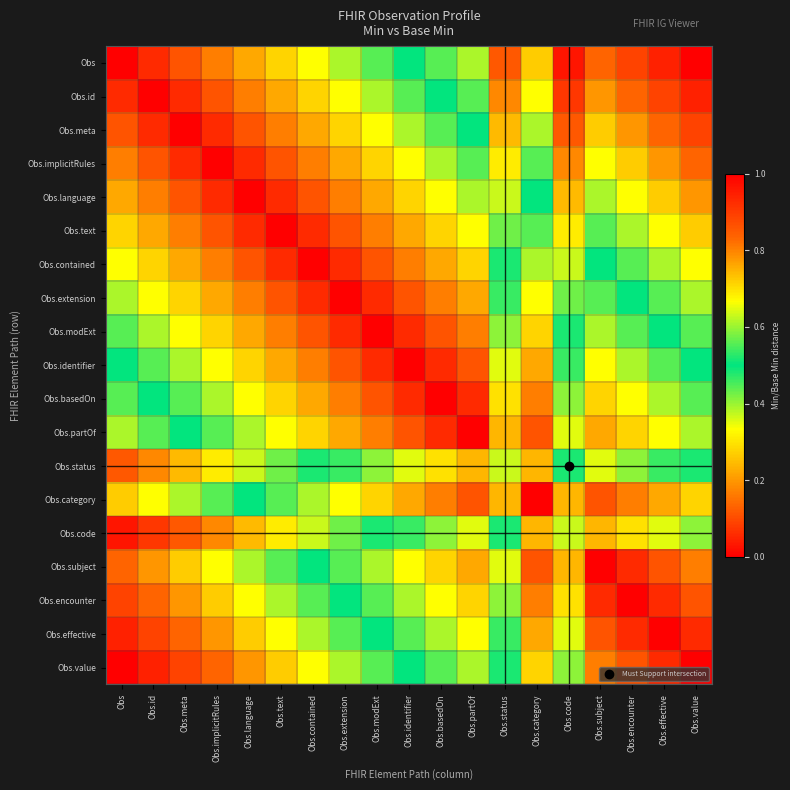

Reading left to right, extract all data points from this chart.

Obs: Obs=0.0	Obs.id=0.1	Obs.meta=0.1	Obs.implicitRules=0.2	Obs.language=0.2	Obs.text=0.3	Obs.contained=0.3	Obs.extension=0.4	Obs.modExt=0.4	Obs.identifier=0.5	Obs.basedOn=0.6	Obs.partOf=0.6	Obs.status=0.9	Obs.category=0.7	Obs.code=1.0	Obs.subject=0.8	Obs.encounter=0.9	Obs.effective=0.9	Obs.value=1.0
Obs.id: Obs=0.1	Obs.id=0.0	Obs.meta=0.1	Obs.implicitRules=0.1	Obs.language=0.2	Obs.text=0.2	Obs.contained=0.3	Obs.extension=0.3	Obs.modExt=0.4	Obs.identifier=0.4	Obs.basedOn=0.5	Obs.partOf=0.6	Obs.status=0.8	Obs.category=0.7	Obs.code=0.9	Obs.subject=0.8	Obs.encounter=0.8	Obs.effective=0.9	Obs.value=0.9
Obs.meta: Obs=0.1	Obs.id=0.1	Obs.meta=0.0	Obs.implicitRules=0.1	Obs.language=0.1	Obs.text=0.2	Obs.contained=0.2	Obs.extension=0.3	Obs.modExt=0.3	Obs.identifier=0.4	Obs.basedOn=0.4	Obs.partOf=0.5	Obs.status=0.7	Obs.category=0.6	Obs.code=0.9	Obs.subject=0.7	Obs.encounter=0.8	Obs.effective=0.8	Obs.value=0.9
Obs.implicitRules: Obs=0.2	Obs.id=0.1	Obs.meta=0.1	Obs.implicitRules=0.0	Obs.language=0.1	Obs.text=0.1	Obs.contained=0.2	Obs.extension=0.2	Obs.modExt=0.3	Obs.identifier=0.3	Obs.basedOn=0.4	Obs.partOf=0.4	Obs.status=0.7	Obs.category=0.6	Obs.code=0.8	Obs.subject=0.7	Obs.encounter=0.7	Obs.effective=0.8	Obs.value=0.8
Obs.language: Obs=0.2	Obs.id=0.2	Obs.meta=0.1	Obs.implicitRules=0.1	Obs.language=0.0	Obs.text=0.1	Obs.contained=0.1	Obs.extension=0.2	Obs.modExt=0.2	Obs.identifier=0.3	Obs.basedOn=0.3	Obs.partOf=0.4	Obs.status=0.6	Obs.category=0.5	Obs.code=0.7	Obs.subject=0.6	Obs.encounter=0.7	Obs.effective=0.7	Obs.value=0.8
Obs.text: Obs=0.3	Obs.id=0.2	Obs.meta=0.2	Obs.implicitRules=0.1	Obs.language=0.1	Obs.text=0.0	Obs.contained=0.1	Obs.extension=0.1	Obs.modExt=0.2	Obs.identifier=0.2	Obs.basedOn=0.3	Obs.partOf=0.3	Obs.status=0.6	Obs.category=0.4	Obs.code=0.7	Obs.subject=0.6	Obs.encounter=0.6	Obs.effective=0.7	Obs.value=0.7
Obs.contained: Obs=0.3	Obs.id=0.3	Obs.meta=0.2	Obs.implicitRules=0.2	Obs.language=0.1	Obs.text=0.1	Obs.contained=0.0	Obs.extension=0.1	Obs.modExt=0.1	Obs.identifier=0.2	Obs.basedOn=0.2	Obs.partOf=0.3	Obs.status=0.5	Obs.category=0.4	Obs.code=0.6	Obs.subject=0.5	Obs.encounter=0.6	Obs.effective=0.6	Obs.value=0.7
Obs.extension: Obs=0.4	Obs.id=0.3	Obs.meta=0.3	Obs.implicitRules=0.2	Obs.language=0.2	Obs.text=0.1	Obs.contained=0.1	Obs.extension=0.0	Obs.modExt=0.1	Obs.identifier=0.1	Obs.basedOn=0.2	Obs.partOf=0.2	Obs.status=0.5	Obs.category=0.3	Obs.code=0.6	Obs.subject=0.4	Obs.encounter=0.5	Obs.effective=0.6	Obs.value=0.6
Obs.modExt: Obs=0.4	Obs.id=0.4	Obs.meta=0.3	Obs.implicitRules=0.3	Obs.language=0.2	Obs.text=0.2	Obs.contained=0.1	Obs.extension=0.1	Obs.modExt=0.0	Obs.identifier=0.1	Obs.basedOn=0.1	Obs.partOf=0.2	Obs.status=0.4	Obs.category=0.3	Obs.code=0.5	Obs.subject=0.4	Obs.encounter=0.4	Obs.effective=0.5	Obs.value=0.6
Obs.identifier: Obs=0.5	Obs.id=0.4	Obs.meta=0.4	Obs.implicitRules=0.3	Obs.language=0.3	Obs.text=0.2	Obs.contained=0.2	Obs.extension=0.1	Obs.modExt=0.1	Obs.identifier=0.0	Obs.basedOn=0.1	Obs.partOf=0.1	Obs.status=0.4	Obs.category=0.2	Obs.code=0.5	Obs.subject=0.3	Obs.encounter=0.4	Obs.effective=0.4	Obs.value=0.5
Obs.basedOn: Obs=0.6	Obs.id=0.5	Obs.meta=0.4	Obs.implicitRules=0.4	Obs.language=0.3	Obs.text=0.3	Obs.contained=0.2	Obs.extension=0.2	Obs.modExt=0.1	Obs.identifier=0.1	Obs.basedOn=0.0	Obs.partOf=0.1	Obs.status=0.3	Obs.category=0.2	Obs.code=0.4	Obs.subject=0.3	Obs.encounter=0.3	Obs.effective=0.4	Obs.value=0.4
Obs.partOf: Obs=0.6	Obs.id=0.6	Obs.meta=0.5	Obs.implicitRules=0.4	Obs.language=0.4	Obs.text=0.3	Obs.contained=0.3	Obs.extension=0.2	Obs.modExt=0.2	Obs.identifier=0.1	Obs.basedOn=0.1	Obs.partOf=0.0	Obs.status=0.2	Obs.category=0.1	Obs.code=0.4	Obs.subject=0.2	Obs.encounter=0.3	Obs.effective=0.3	Obs.value=0.4
Obs.status: Obs=0.9	Obs.id=0.8	Obs.meta=0.7	Obs.implicitRules=0.7	Obs.language=0.6	Obs.text=0.6	Obs.contained=0.5	Obs.extension=0.5	Obs.modExt=0.4	Obs.identifier=0.4	Obs.basedOn=0.3	Obs.partOf=0.2	Obs.status=0.4	Obs.category=0.2	Obs.code=0.5	Obs.subject=0.4	Obs.encounter=0.4	Obs.effective=0.5	Obs.value=0.5
Obs.category: Obs=0.7	Obs.id=0.7	Obs.meta=0.6	Obs.implicitRules=0.6	Obs.language=0.5	Obs.text=0.4	Obs.contained=0.4	Obs.extension=0.3	Obs.modExt=0.3	Obs.identifier=0.2	Obs.basedOn=0.2	Obs.partOf=0.1	Obs.status=0.2	Obs.category=0.0	Obs.code=0.2	Obs.subject=0.1	Obs.encounter=0.2	Obs.effective=0.2	Obs.value=0.3
Obs.code: Obs=1.0	Obs.id=0.9	Obs.meta=0.9	Obs.implicitRules=0.8	Obs.language=0.7	Obs.text=0.7	Obs.contained=0.6	Obs.extension=0.6	Obs.modExt=0.5	Obs.identifier=0.5	Obs.basedOn=0.4	Obs.partOf=0.4	Obs.status=0.5	Obs.category=0.2	Obs.code=0.4	Obs.subject=0.2	Obs.encounter=0.3	Obs.effective=0.4	Obs.value=0.4
Obs.subject: Obs=0.8	Obs.id=0.8	Obs.meta=0.7	Obs.implicitRules=0.7	Obs.language=0.6	Obs.text=0.6	Obs.contained=0.5	Obs.extension=0.4	Obs.modExt=0.4	Obs.identifier=0.3	Obs.basedOn=0.3	Obs.partOf=0.2	Obs.status=0.4	Obs.category=0.1	Obs.code=0.2	Obs.subject=0.0	Obs.encounter=0.1	Obs.effective=0.1	Obs.value=0.2
Obs.encounter: Obs=0.9	Obs.id=0.8	Obs.meta=0.8	Obs.implicitRules=0.7	Obs.language=0.7	Obs.text=0.6	Obs.contained=0.6	Obs.extension=0.5	Obs.modExt=0.4	Obs.identifier=0.4	Obs.basedOn=0.3	Obs.partOf=0.3	Obs.status=0.4	Obs.category=0.2	Obs.code=0.3	Obs.subject=0.1	Obs.encounter=0.0	Obs.effective=0.1	Obs.value=0.1
Obs.effective: Obs=0.9	Obs.id=0.9	Obs.meta=0.8	Obs.implicitRules=0.8	Obs.language=0.7	Obs.text=0.7	Obs.contained=0.6	Obs.extension=0.6	Obs.modExt=0.5	Obs.identifier=0.4	Obs.basedOn=0.4	Obs.partOf=0.3	Obs.status=0.5	Obs.category=0.2	Obs.code=0.4	Obs.subject=0.1	Obs.encounter=0.1	Obs.effective=0.0	Obs.value=0.1
Obs.value: Obs=1.0	Obs.id=0.9	Obs.meta=0.9	Obs.implicitRules=0.8	Obs.language=0.8	Obs.text=0.7	Obs.contained=0.7	Obs.extension=0.6	Obs.modExt=0.6	Obs.identifier=0.5	Obs.basedOn=0.4	Obs.partOf=0.4	Obs.status=0.5	Obs.category=0.3	Obs.code=0.4	Obs.subject=0.2	Obs.encounter=0.1	Obs.effective=0.1	Obs.value=0.0